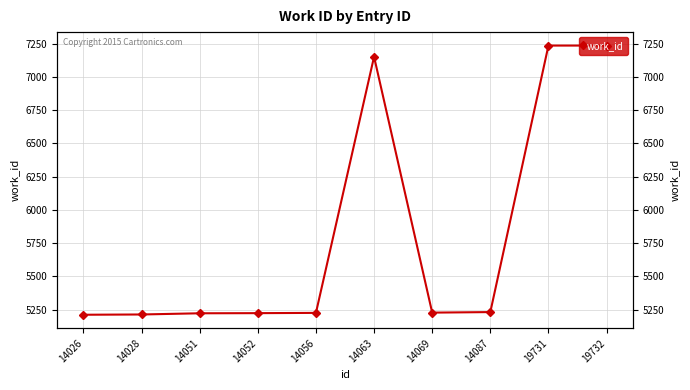

What is the difference between the maximum and minimum values?

2024